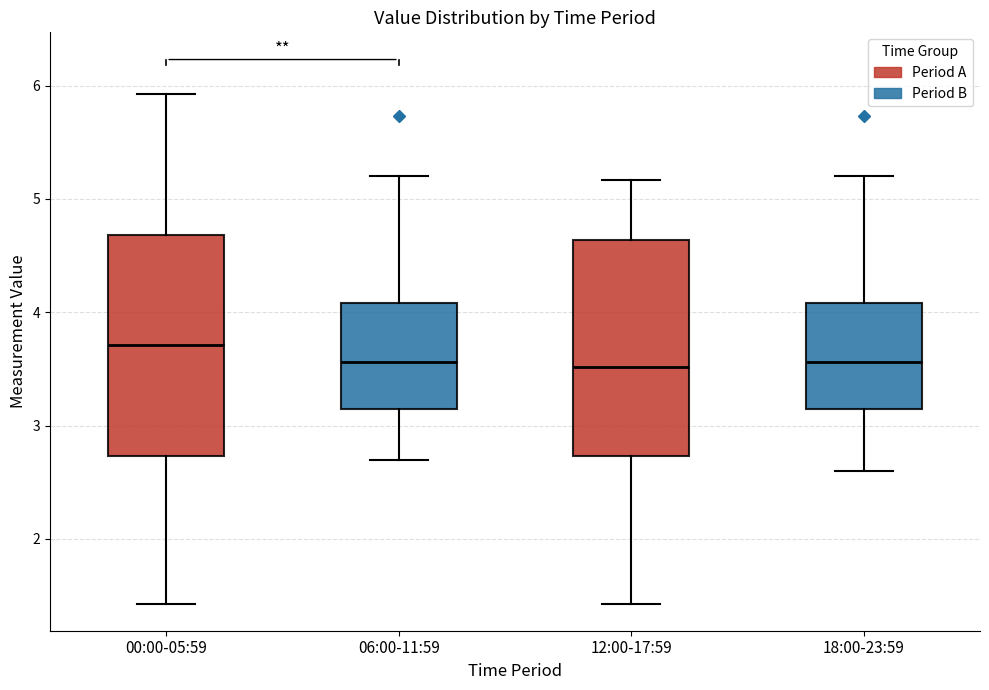

Where does the lower whisker of the box for 18:00-23:59 end on the y-axis? The values are not printed on the chart, so give them approximately, as read against the axis.

2.6